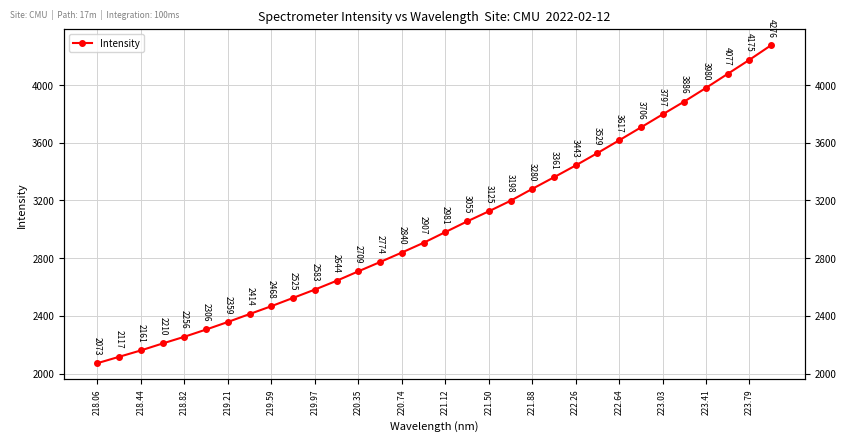

What is the value of the 27th point from the left?

3796.5